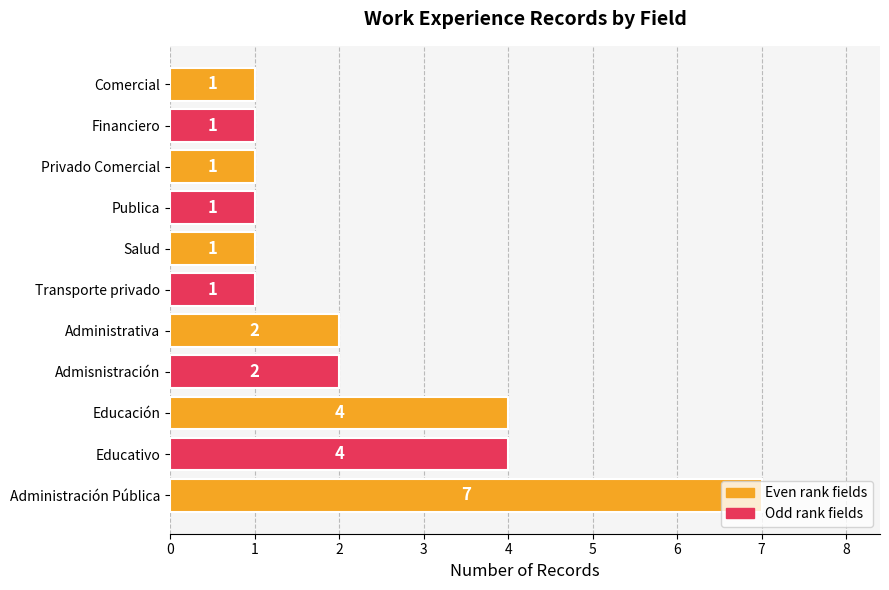

How many values are between 1 and 4?

10